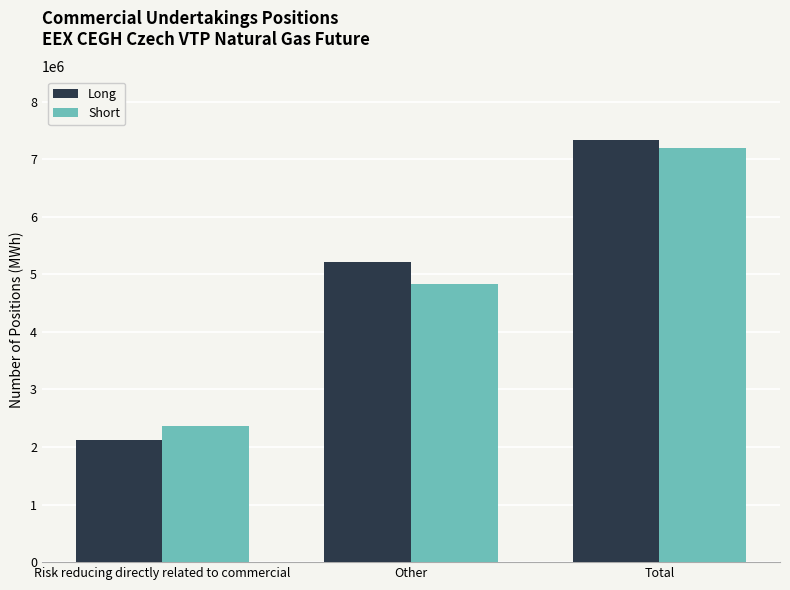

How many values in the Short series are below 4836341?

1